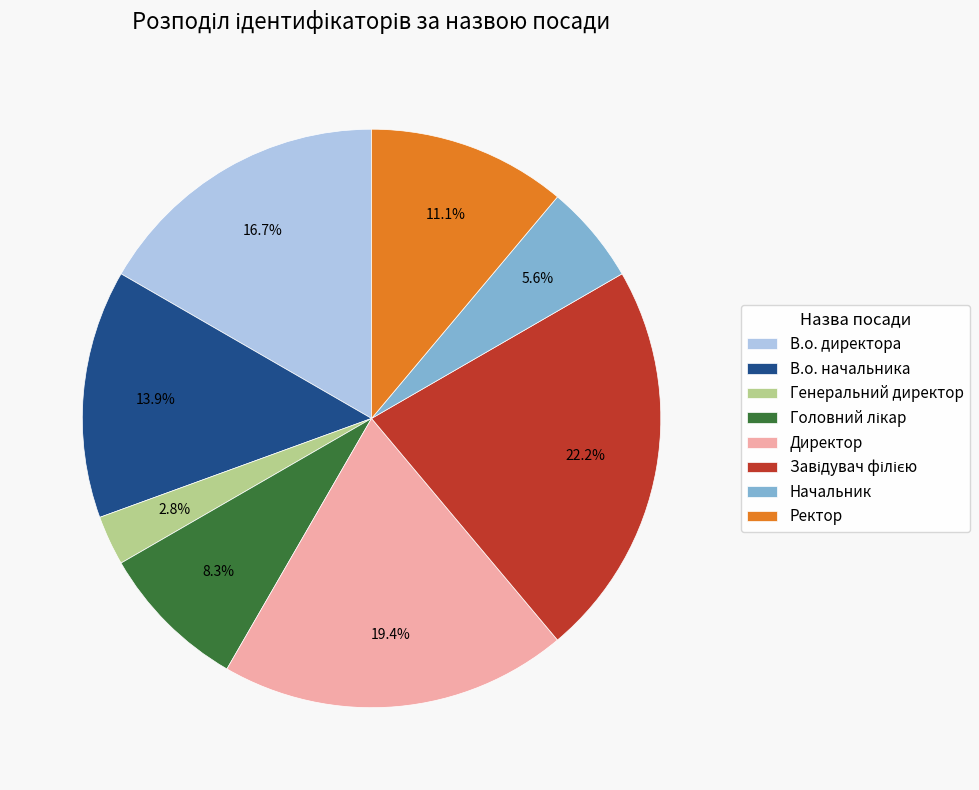

Does В.о. начальника represent more than half of the total?

No